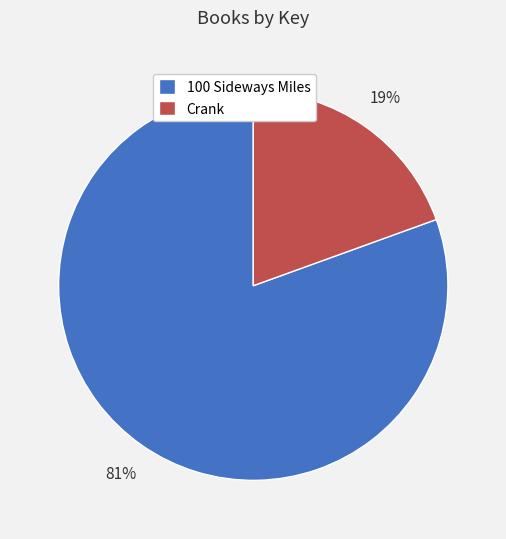

To the nearest percent, what is the average slice percentage?

50%